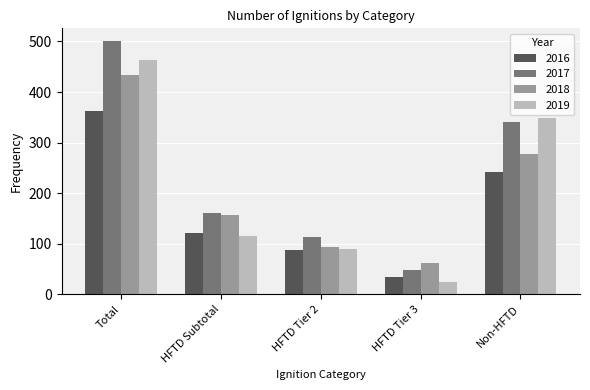

What are all the series names shown in the legend?

2016, 2017, 2018, 2019